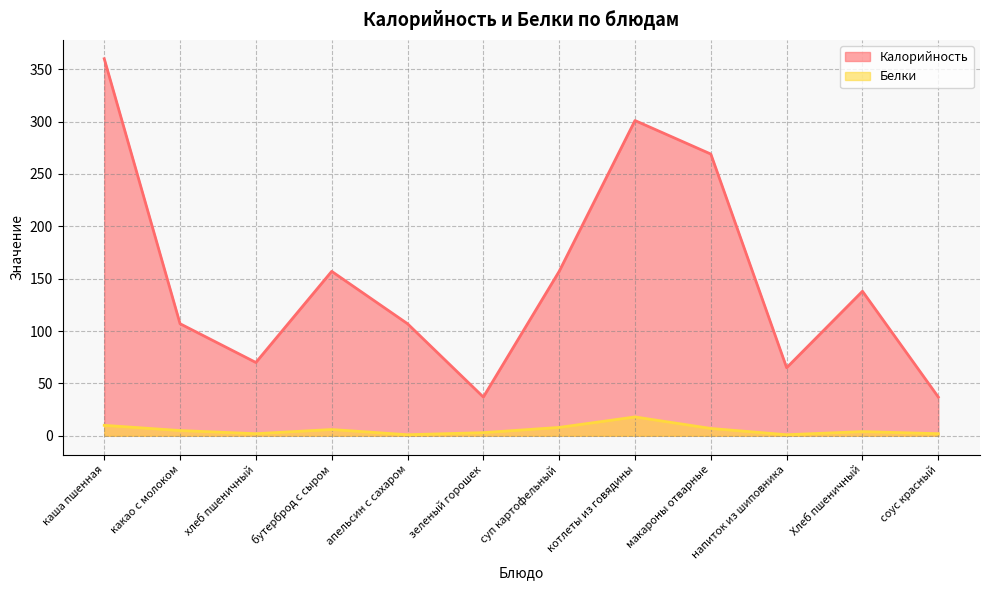

True or false: Калорийность and Белки intersect in this chart.

False